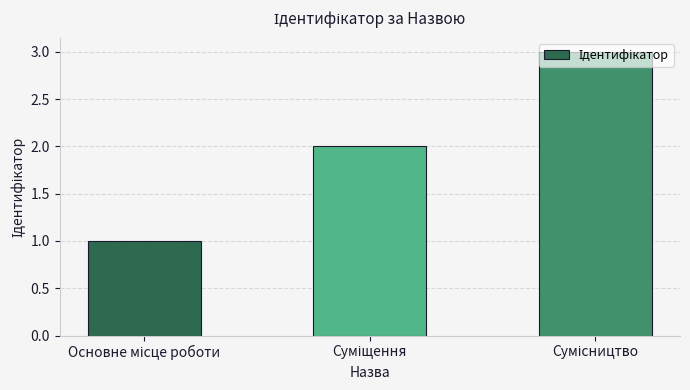

What is the maximum value shown in the chart?

3